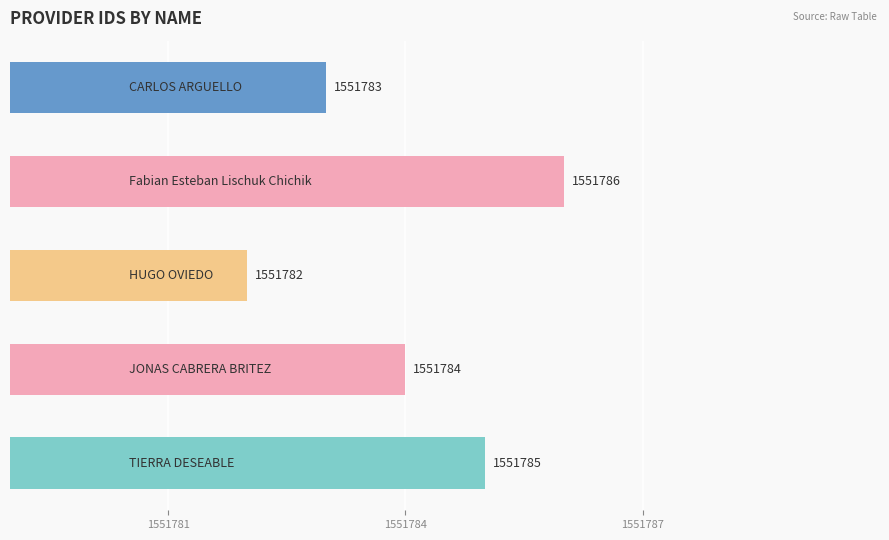

How many values are between 1551783 and 1551785?

3